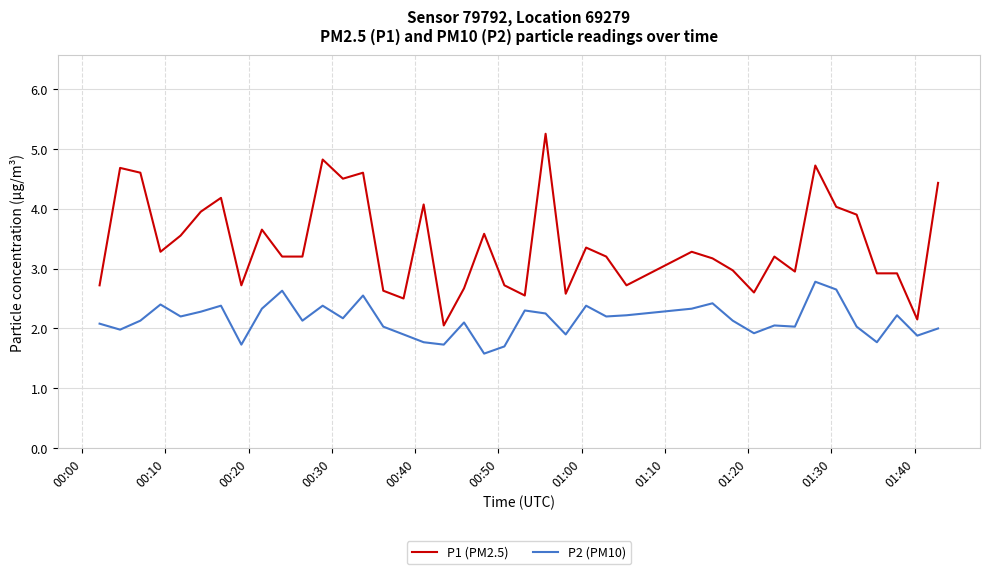

Rank the series by their average value, from lowest to highest.

P2 (PM10), P1 (PM2.5)